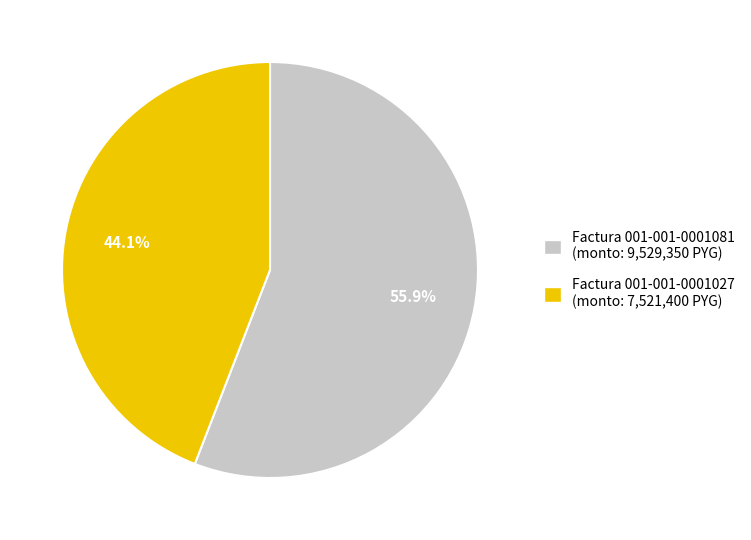

Count the number of slices in the pie.

2